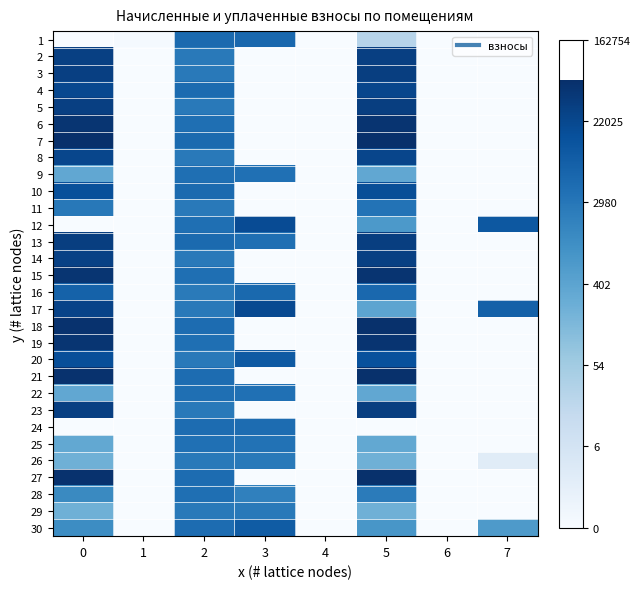

What is the difference between the highest and lowest values at 5?

11.0